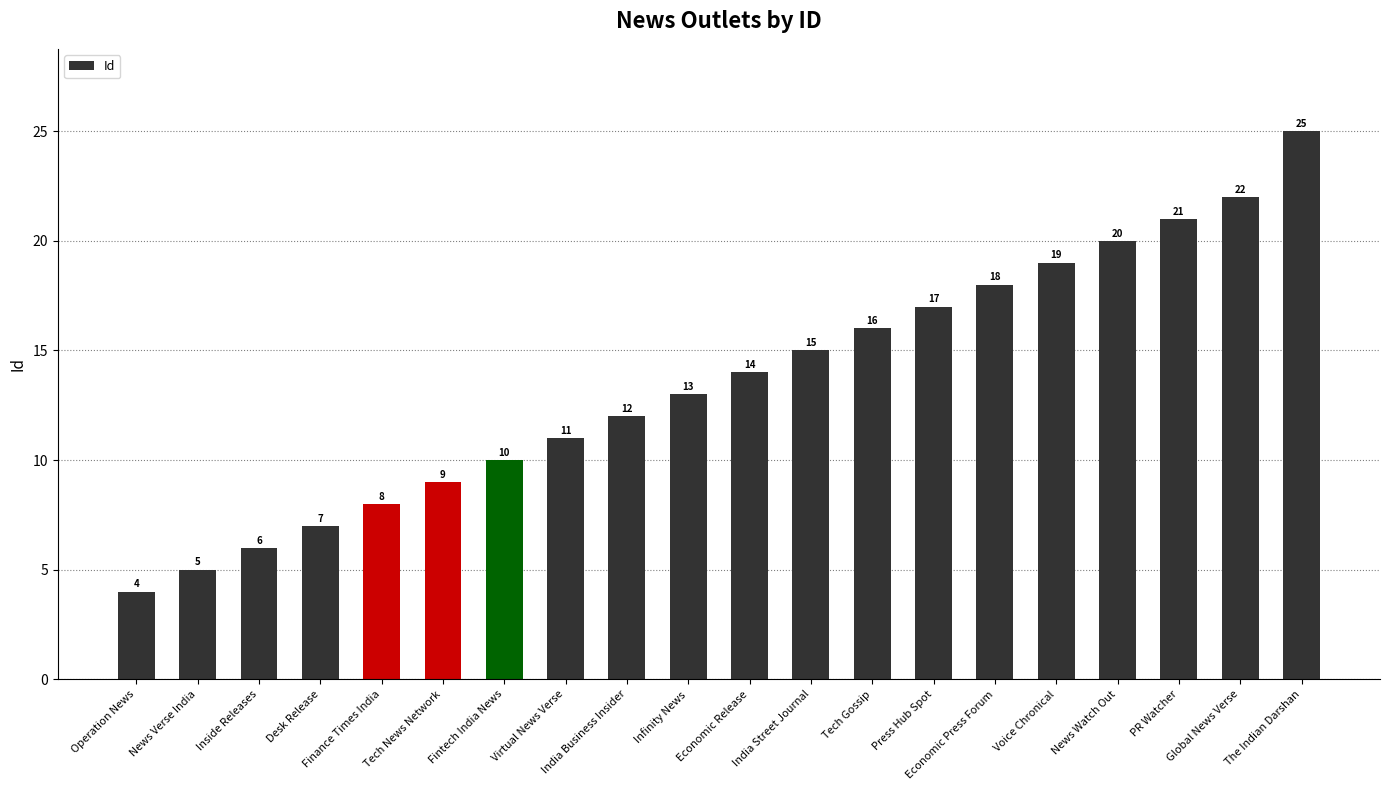

How many categories are shown in the chart?

20